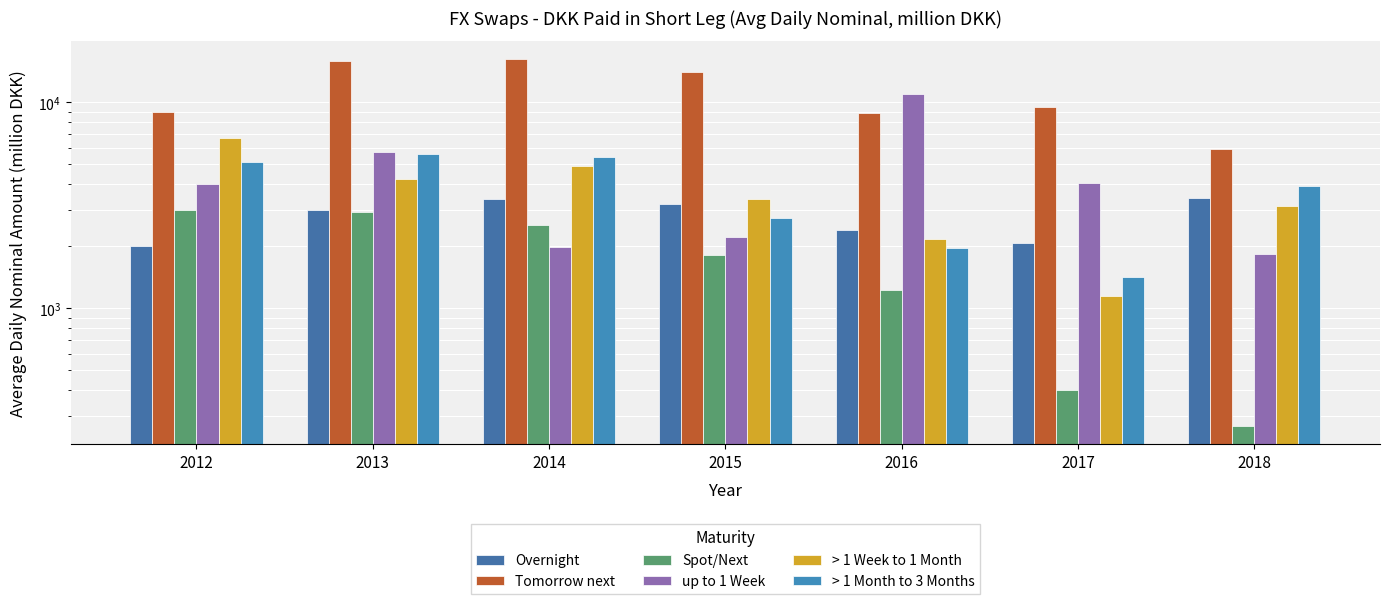

Reading left to right, list all the values displayed in this chart.

Overnight: 2012=1998.5	2013=3010.9	2014=3381.4	2015=3226.2	2016=2402.2	2017=2064.0	2018=3429.1
Tomorrow next: 2012=8999.8	2013=15935.5	2014=16244.3	2015=14067.1	2016=8860.4	2017=9482.8	2018=5916.9
Spot/Next: 2012=2987.4	2013=2937.5	2014=2531.0	2015=1814.7	2016=1230.2	2017=398.8	2018=267.4
up to 1 Week: 2012=4014.3	2013=5772.5	2014=1992.2	2015=2216.9	2016=11008.1	2017=4038.8	2018=1842.9
> 1 Week to 1 Month: 2012=6739.6	2013=4266.5	2014=4932.4	2015=3411.1	2016=2171.1	2017=1149.1	2018=3131.7
> 1 Month to 3 Months: 2012=5107.5	2013=5622.3	2014=5459.3	2015=2737.8	2016=1965.0	2017=1411.5	2018=3916.9